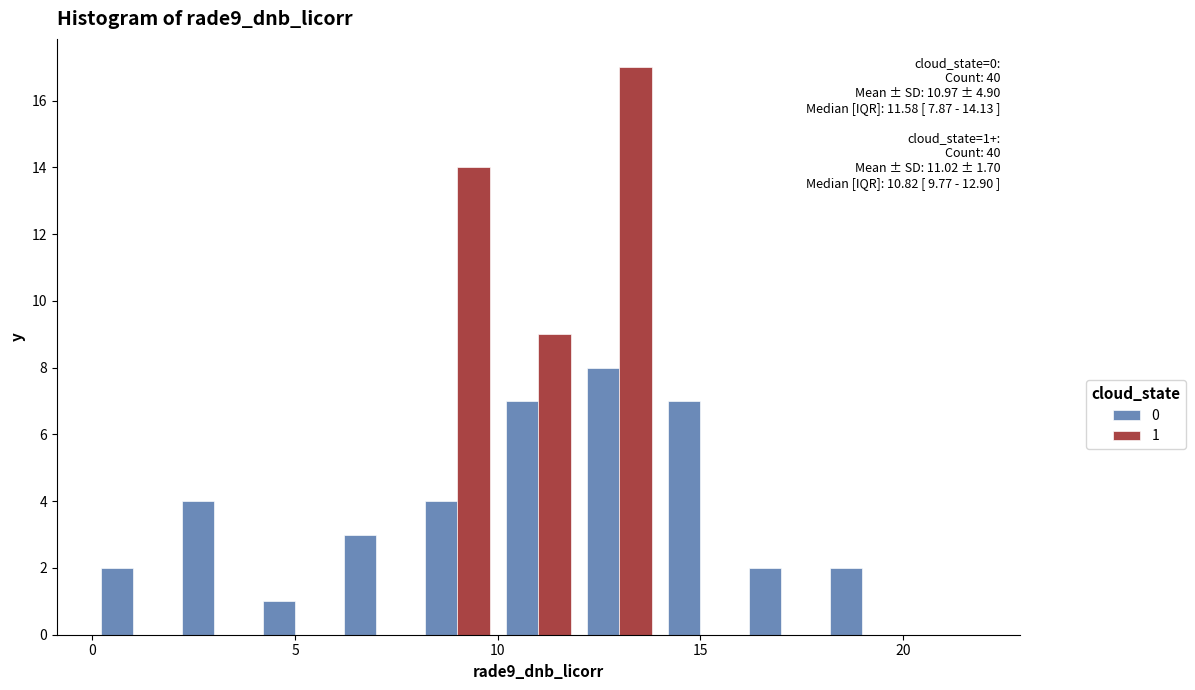

In the 1 series, which range on the x-axis has the tallest bar?

12 to 14